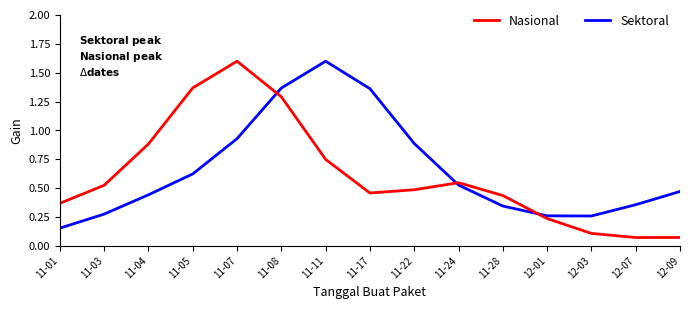

What is the difference between the maximum and minimum values in the Sektoral series?

1.5